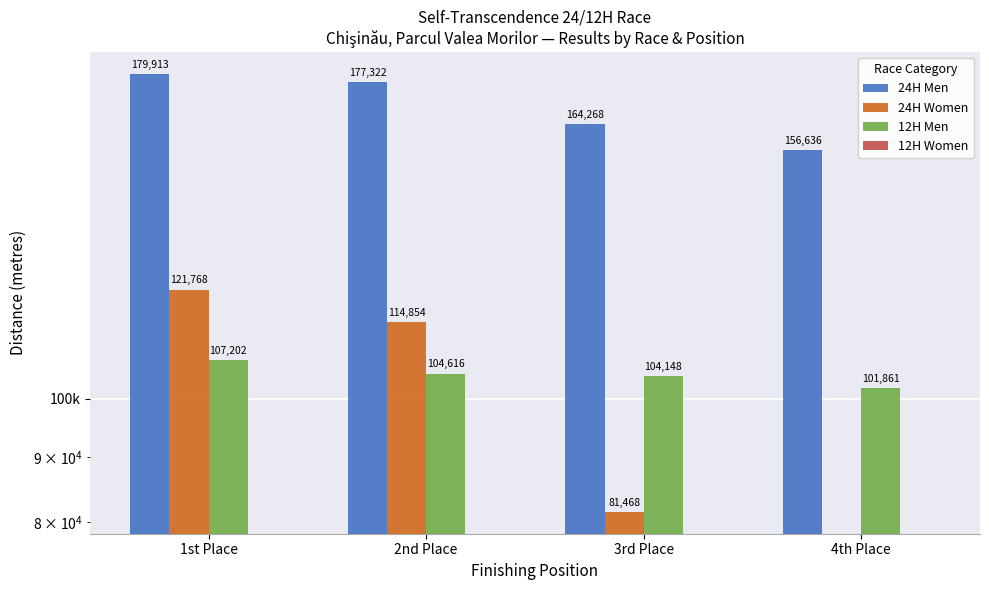

What position from the right is 3rd Place?

2